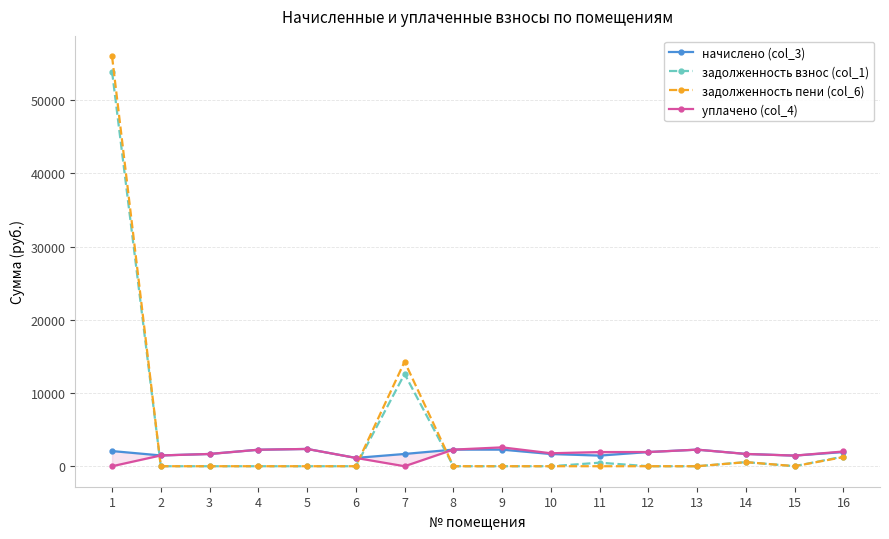

How many series are shown in this chart?

4